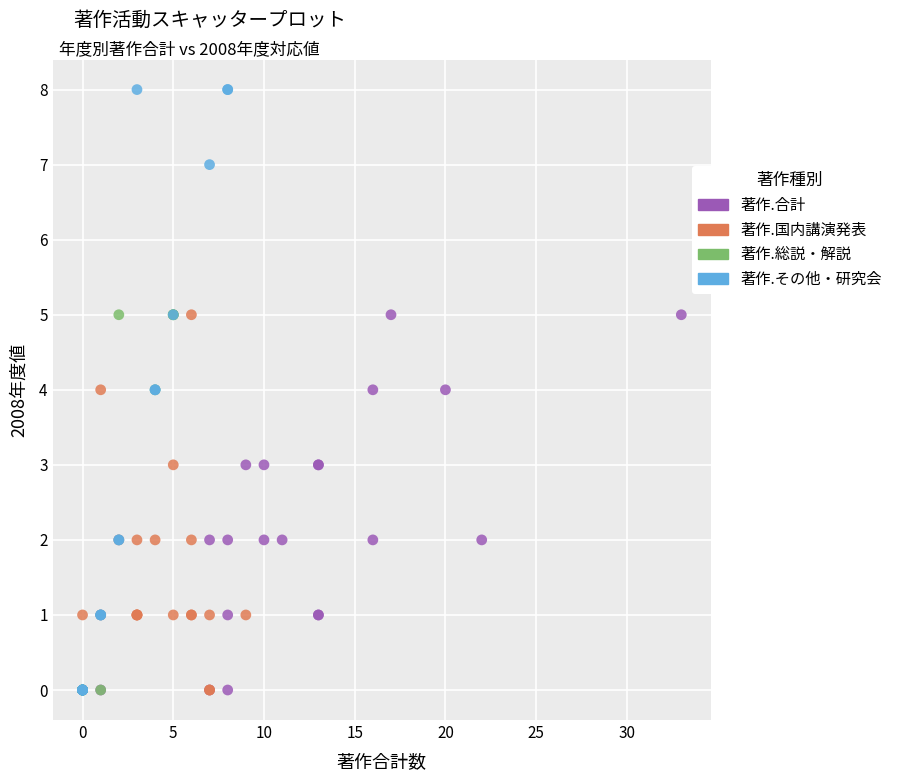

What are all the series names shown in the legend?

著作.合計, 著作.国内講演発表, 著作.総説・解説, 著作.その他・研究会